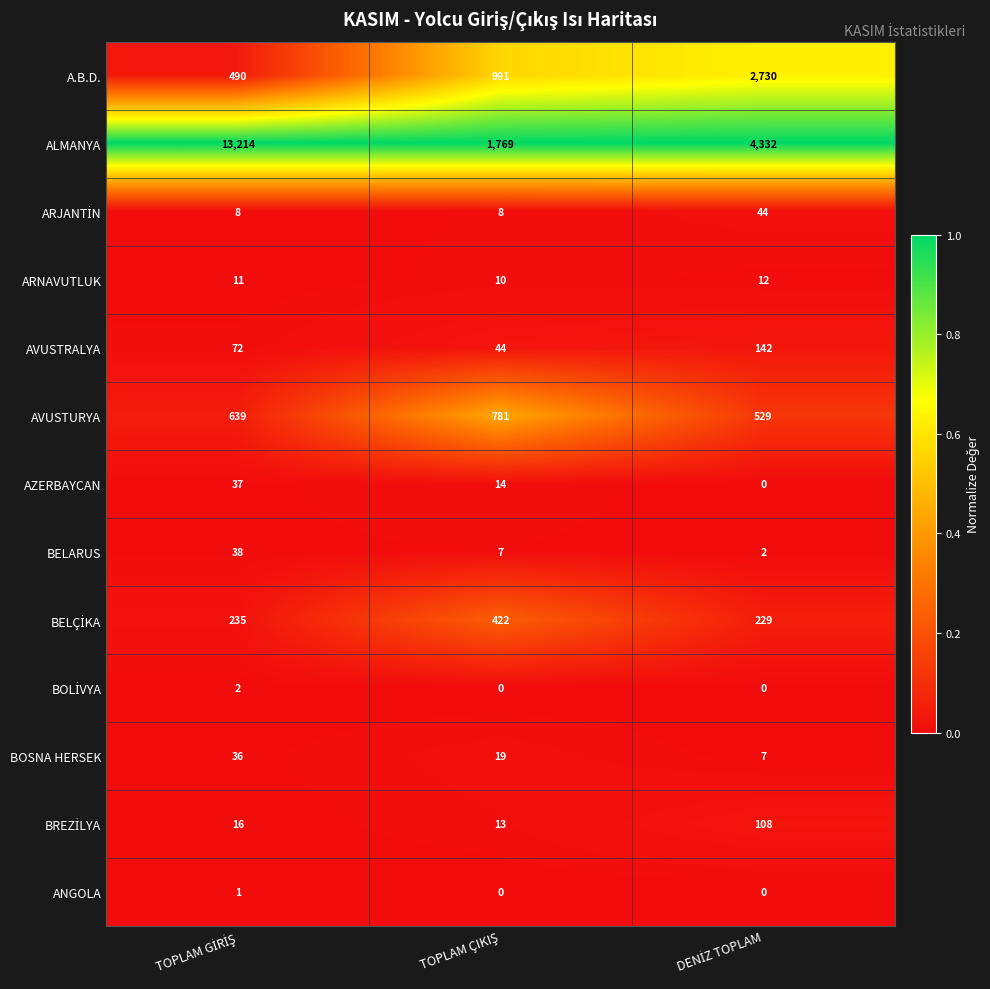

Count the A.B.D. values in the range 490 to 2730.

3